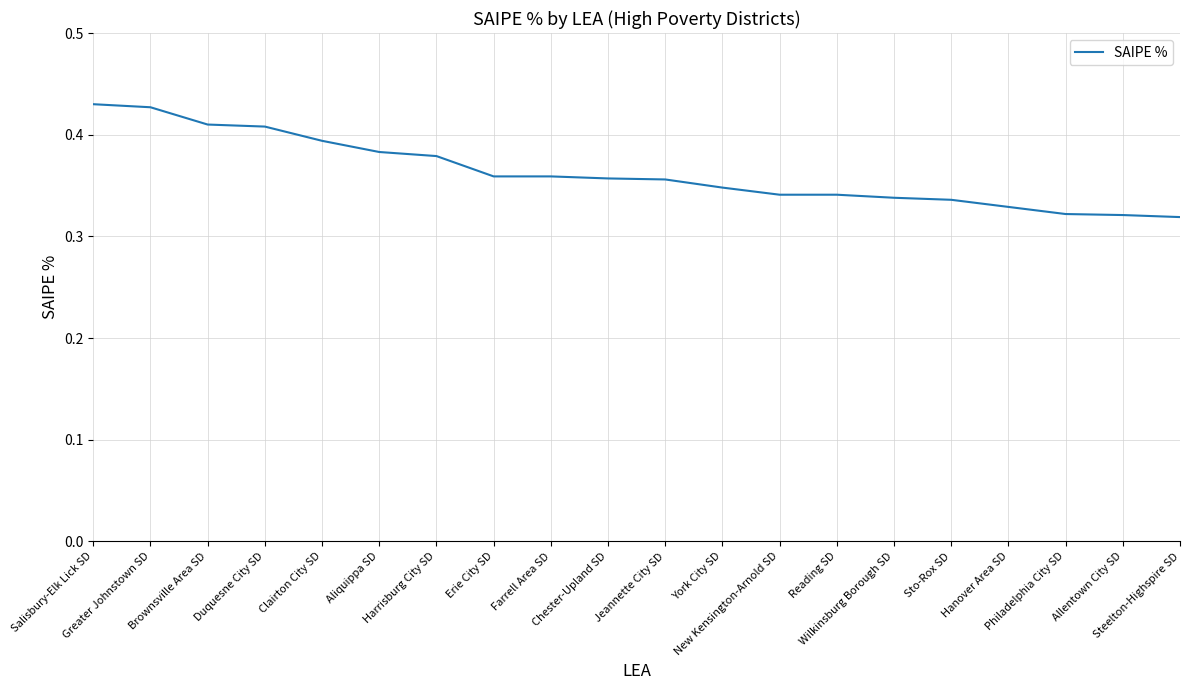

Does the chart have visible grid lines?

Yes